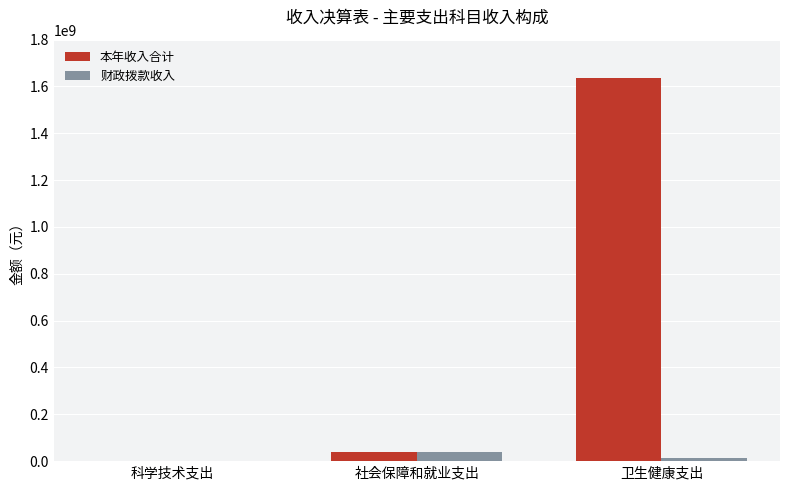

The value of 财政拨款收入 at 社会保障和就业支出 is 38295000.0. True or false?

True